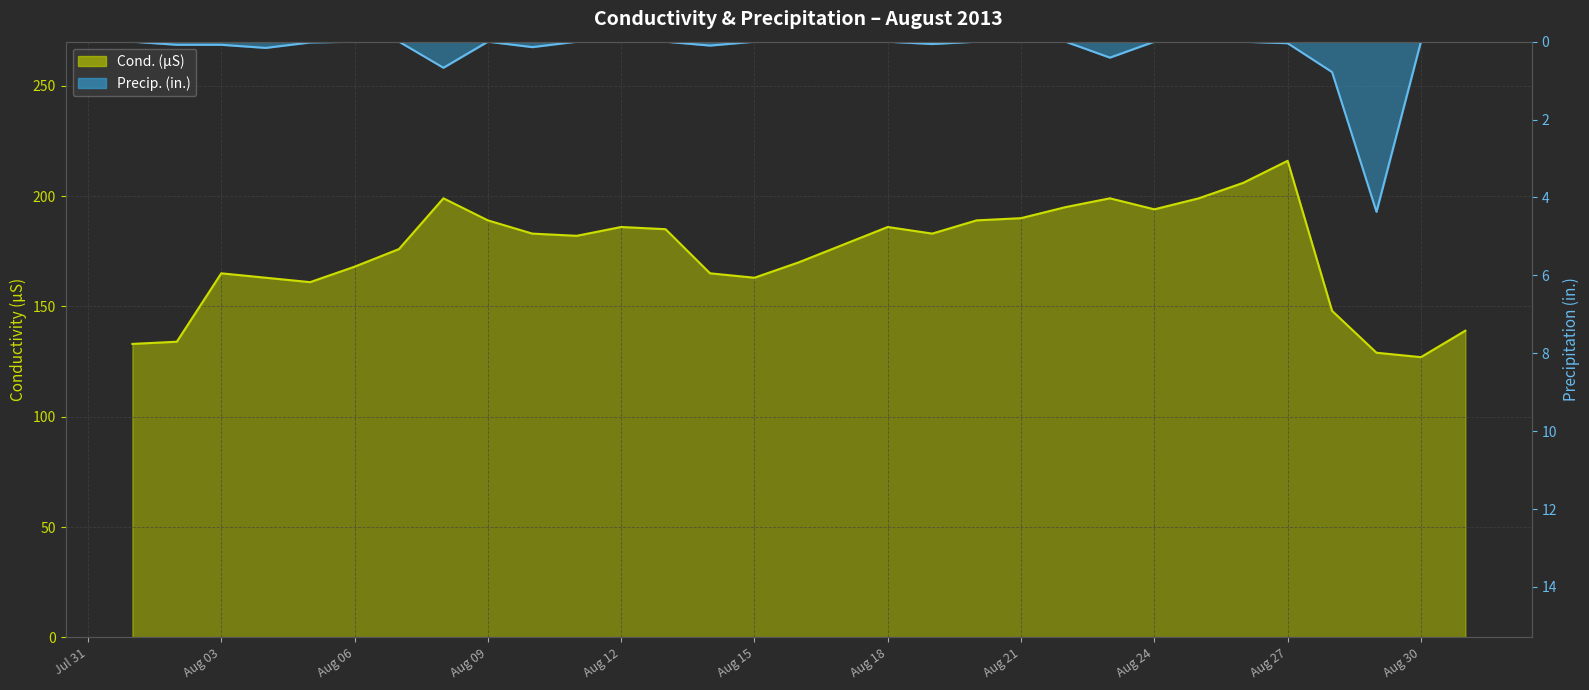

Reading left to right, what are all the values shown in this chart?

Cond. (µS): 133.0	134.0	165.0	163.0	161.0	168.0	176.0	199.0	189.0	183.0	182.0	186.0	185.0	165.0	163.0	170.0	178.0	186.0	183.0	189.0	190.0	195.0	199.0	194.0	199.0	206.0	216.0	148.0	129.0	127.0	139.0
Precip. (in.): 0.0	0.1	0.1	0.2	0.0	0.0	0.0	0.7	0.0	0.1	0.0	0.0	0.0	0.1	0.0	0.0	0.0	0.0	0.1	0.0	0.0	0.0	0.4	0.0	0.0	0.0	0.0	0.8	4.4	0.0	0.0